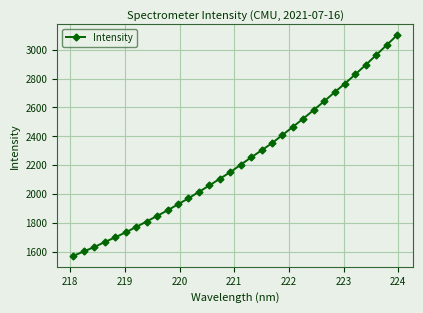

What is the value of the 4th point from the left?

1666.2